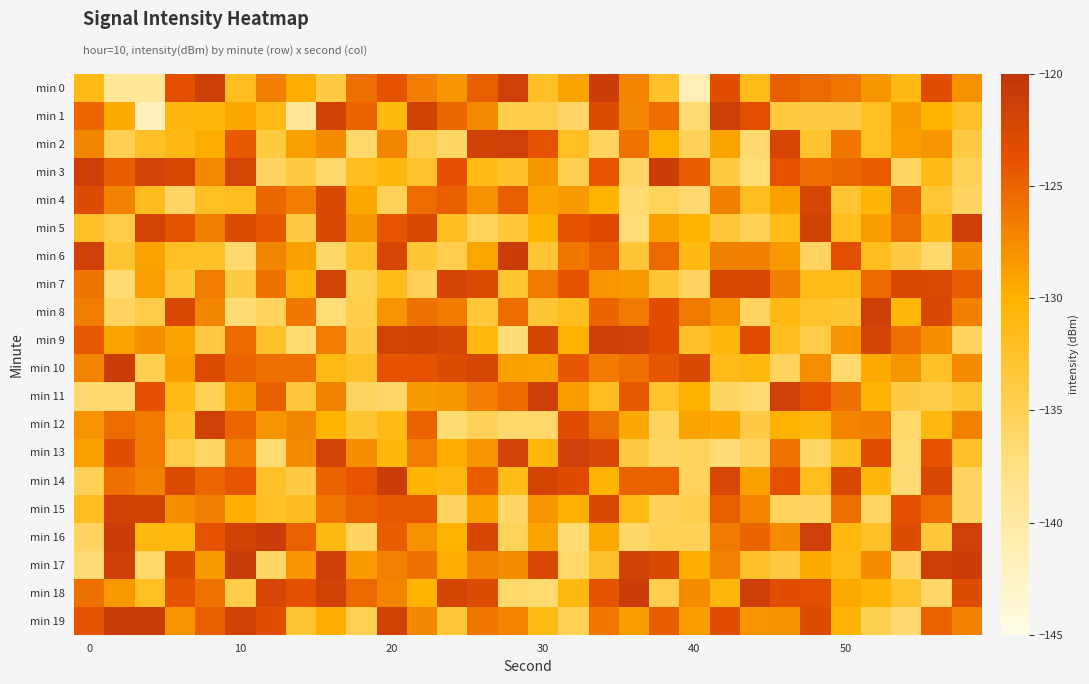

Count the number of categories in the chart.

30